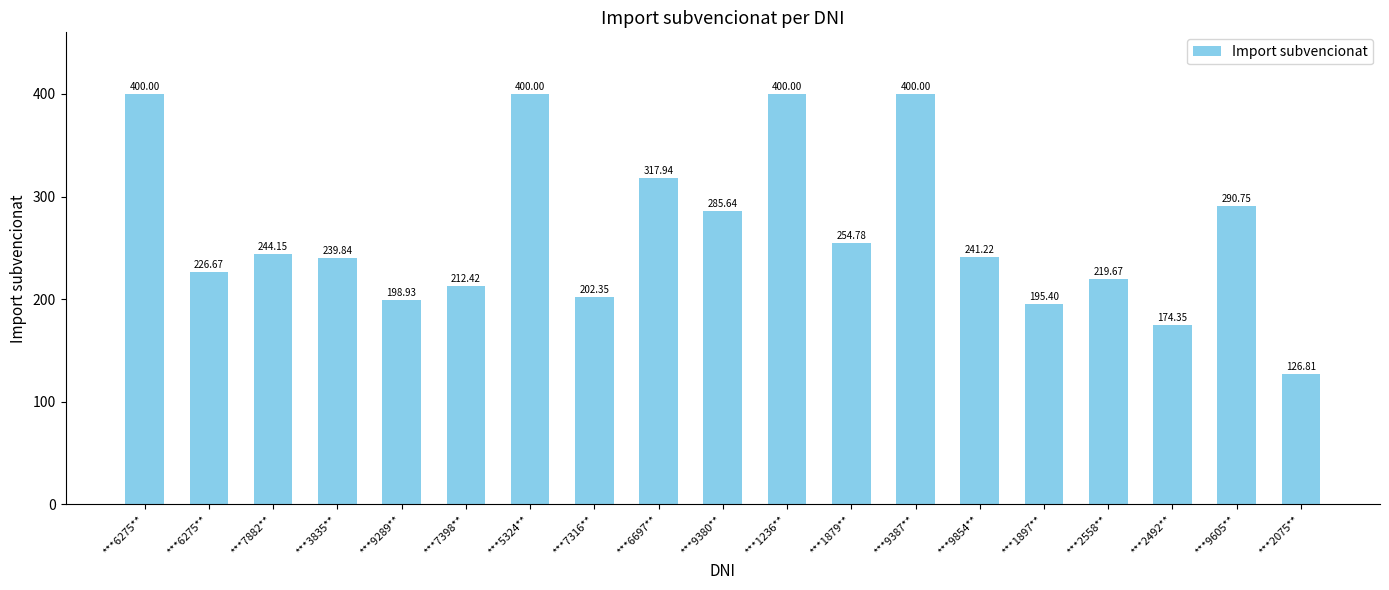

How many data points does each series have?

19